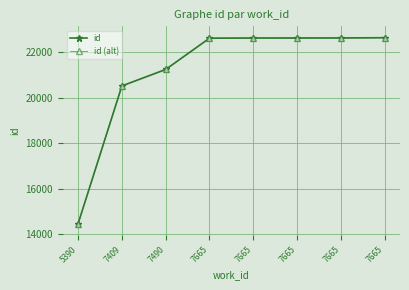

At which category is the sum across all series the highest?

7665